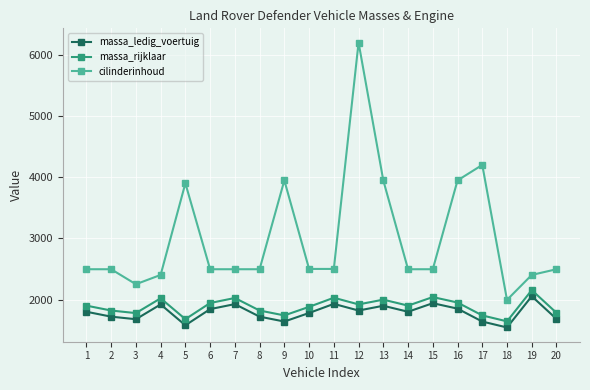

What is the value of the massa_rijklaar point at the 16th from the left?

1951